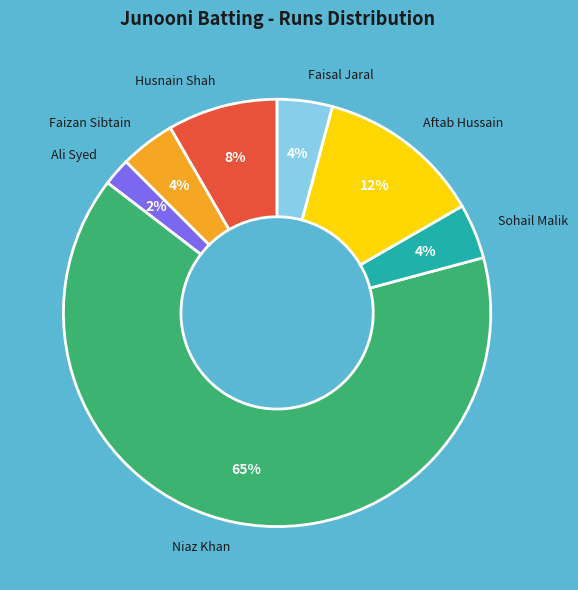

To the nearest percent, what percentage of the pie is Ali Syed?

2%